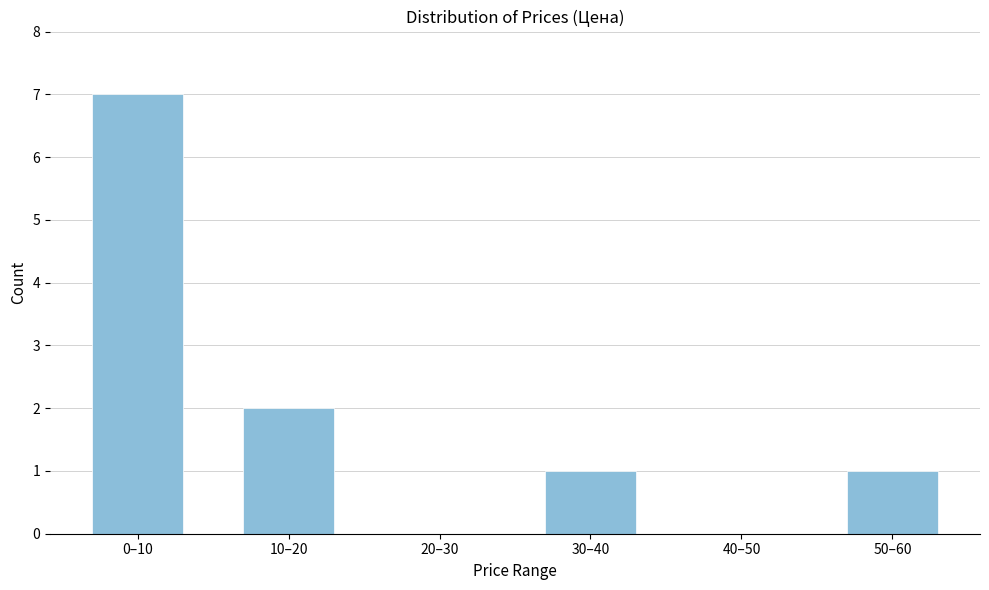

Reading right to left, list all the values displayed in this chart.

50–60=1	40–50=0	30–40=1	20–30=0	10–20=2	0–10=7